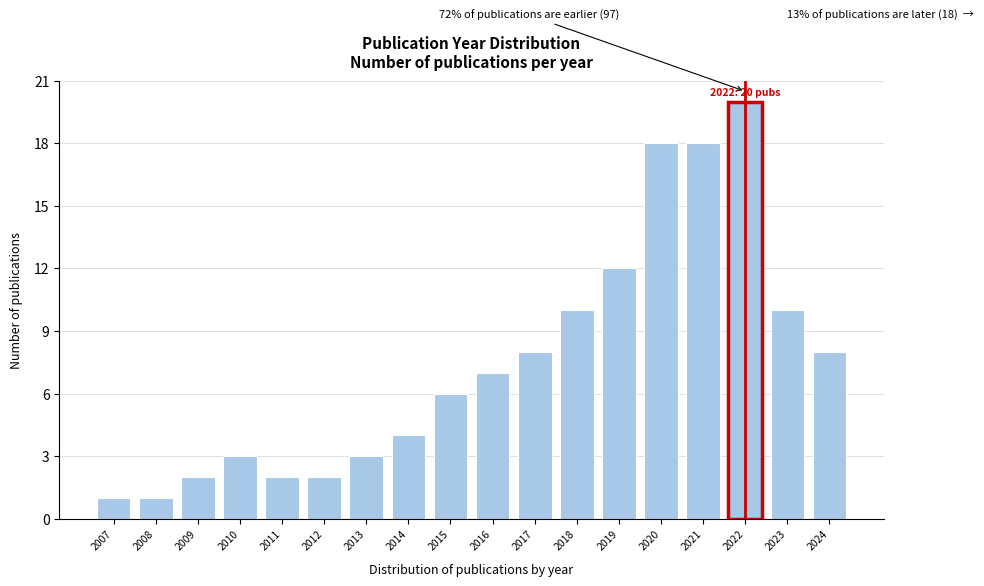

Reading left to right, what are all the values shown in this chart?

2007=1	2008=1	2009=2	2010=3	2011=2	2012=2	2013=3	2014=4	2015=6	2016=7	2017=8	2018=10	2019=12	2020=18	2021=18	2022=20	2023=10	2024=8